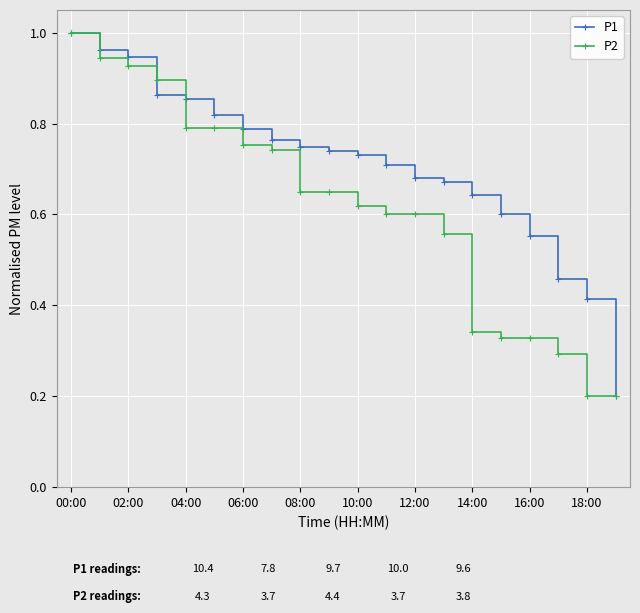

What is the lowest value of the P2 series?

0.2